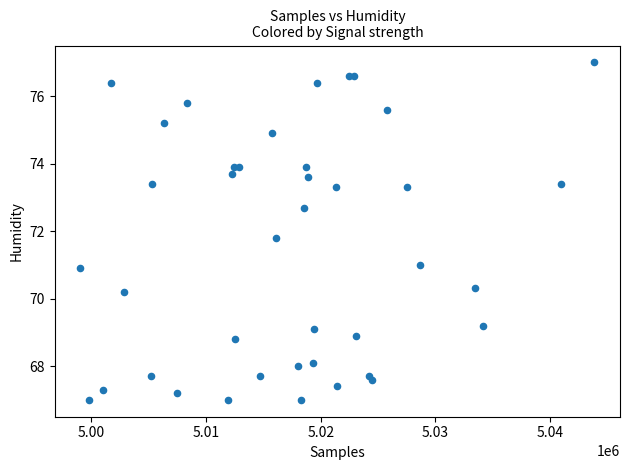

What Y value in the scatter plot is closest to 72?

71.8